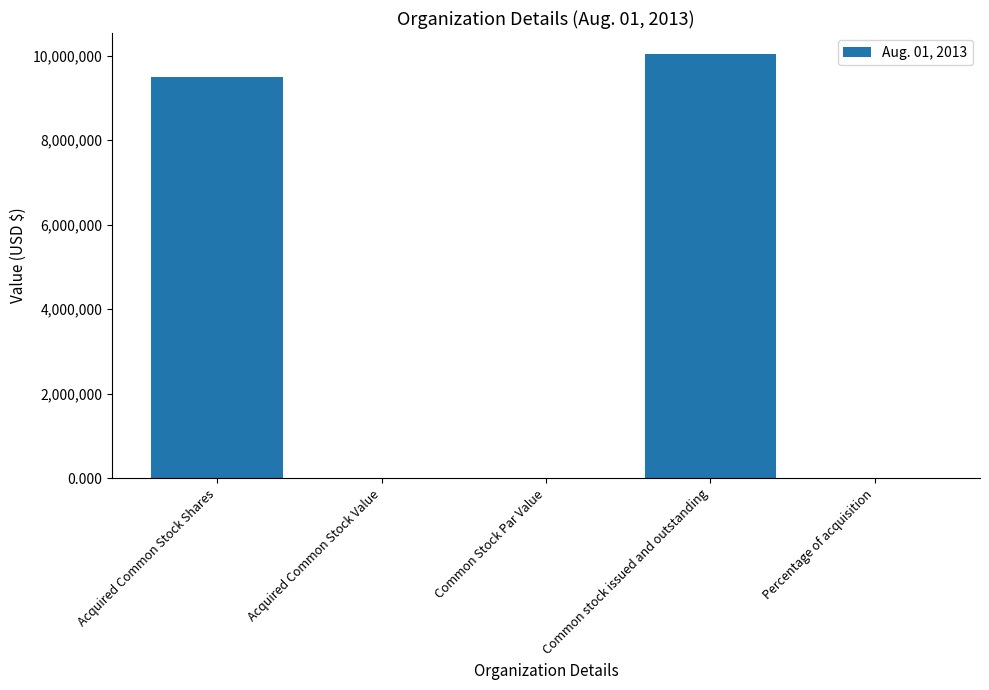

What is the greatest value displayed?

10030612.0